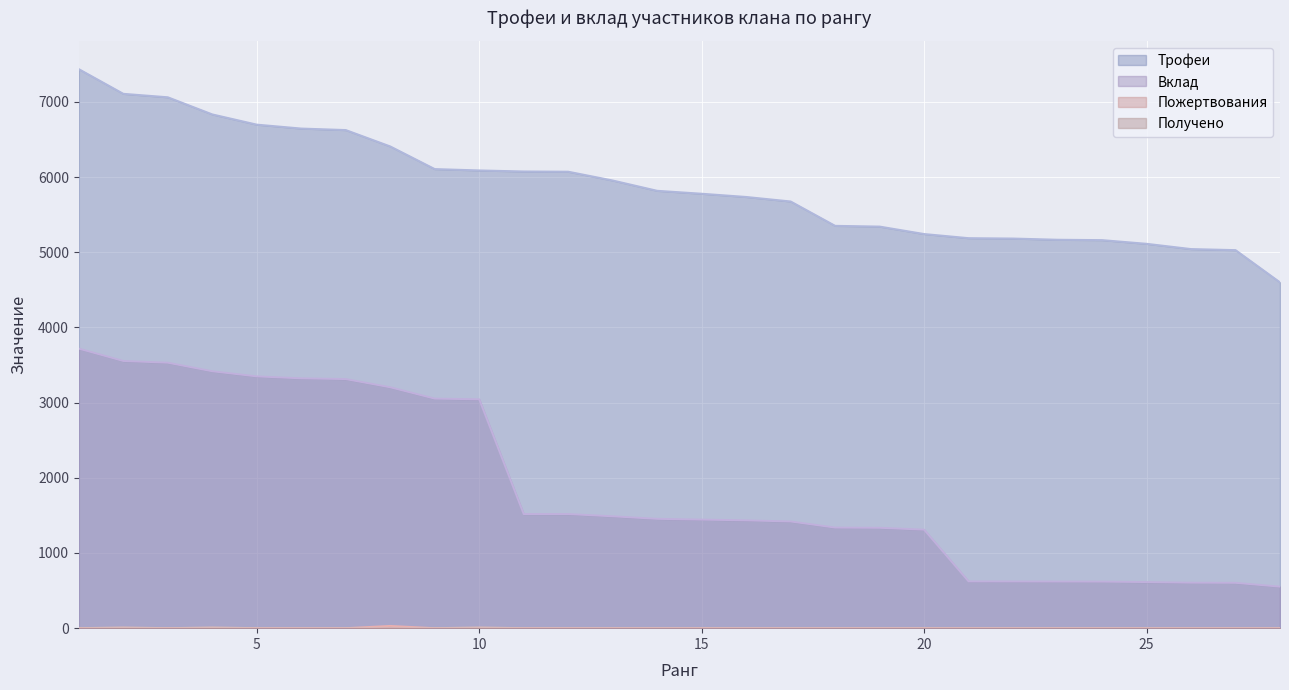

Which series has the widest spread of values?

Вклад